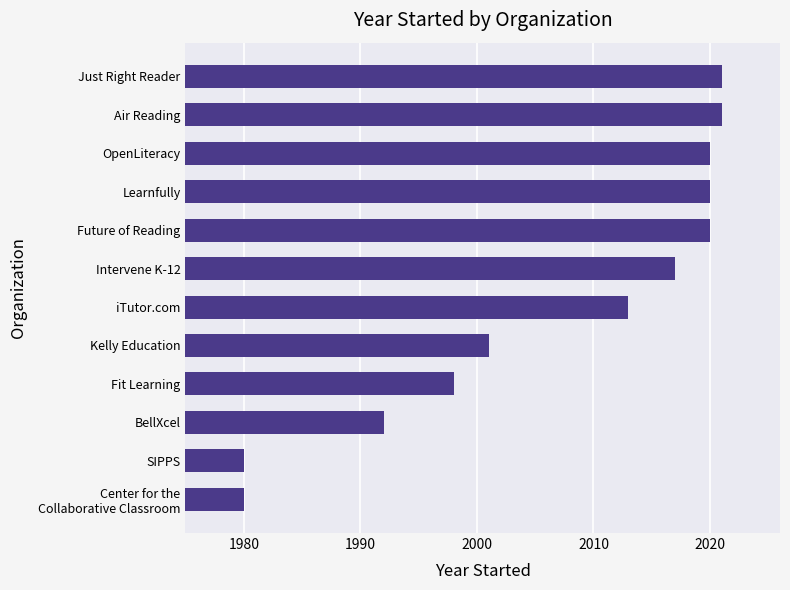

The value at BellXcel is 3265. True or false?

False